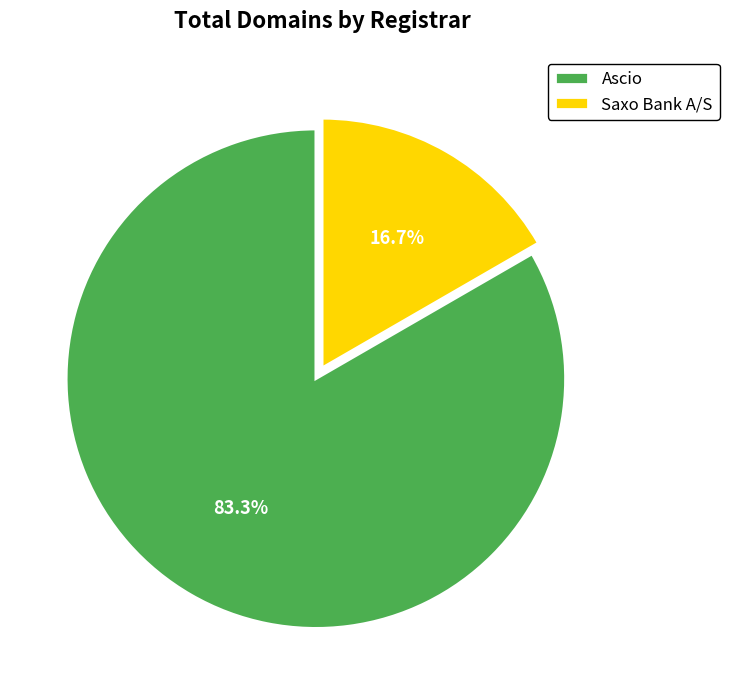

Combined, what portion of the pie is Ascio and Saxo Bank A/S?

100.0%